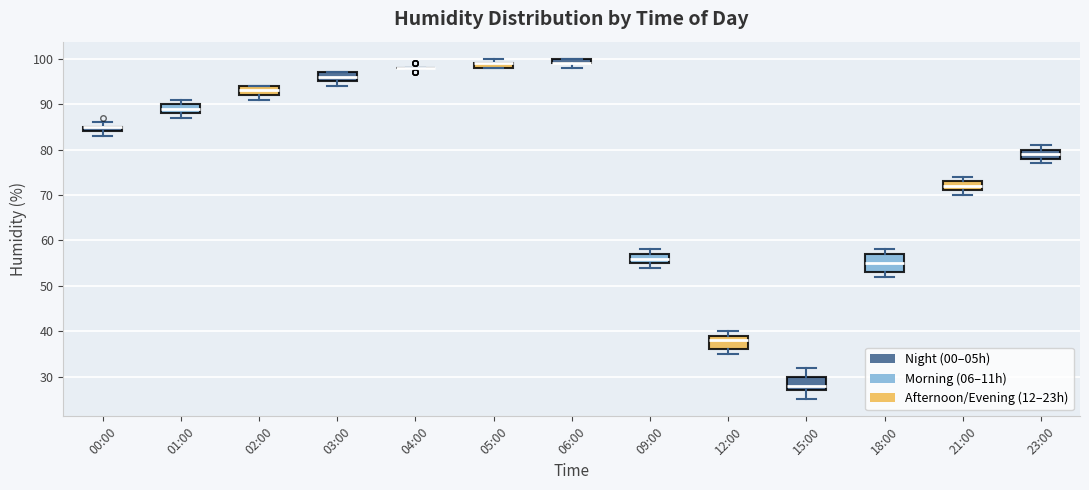

Comparing the boxes themselves (not the whiskers), which one is the tallest?

18:00